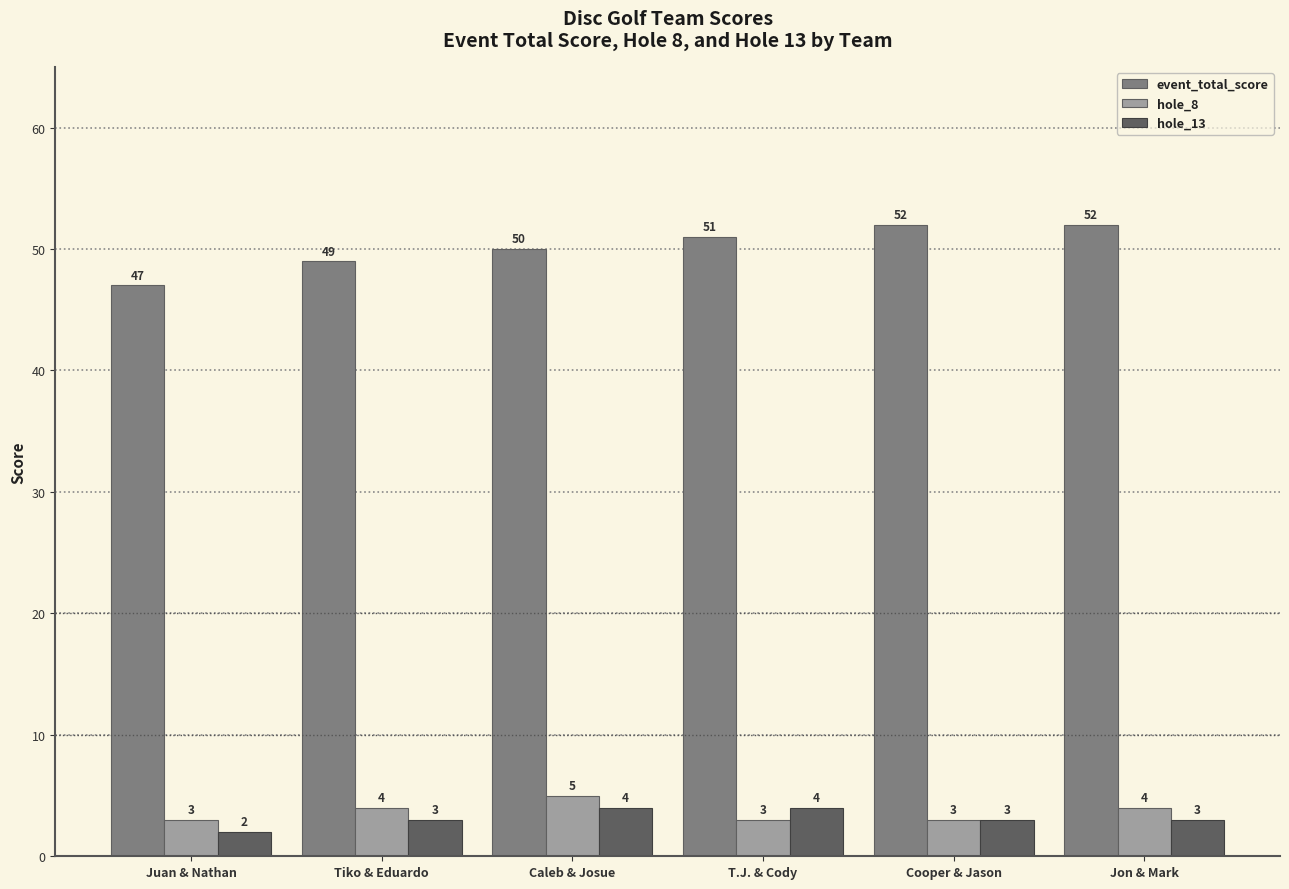

Reading right to left, list all the values displayed in this chart.

event_total_score: 52	52	51	50	49	47
hole_8: 4	3	3	5	4	3
hole_13: 3	3	4	4	3	2